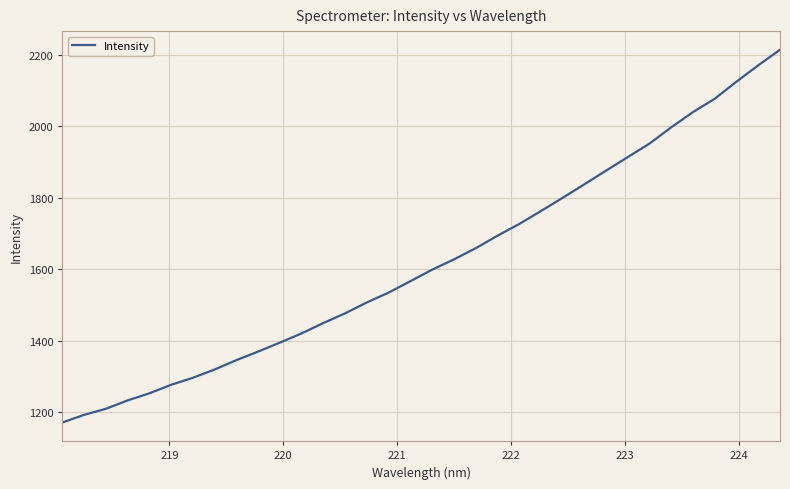

What is the minimum value shown in the chart?

1171.7